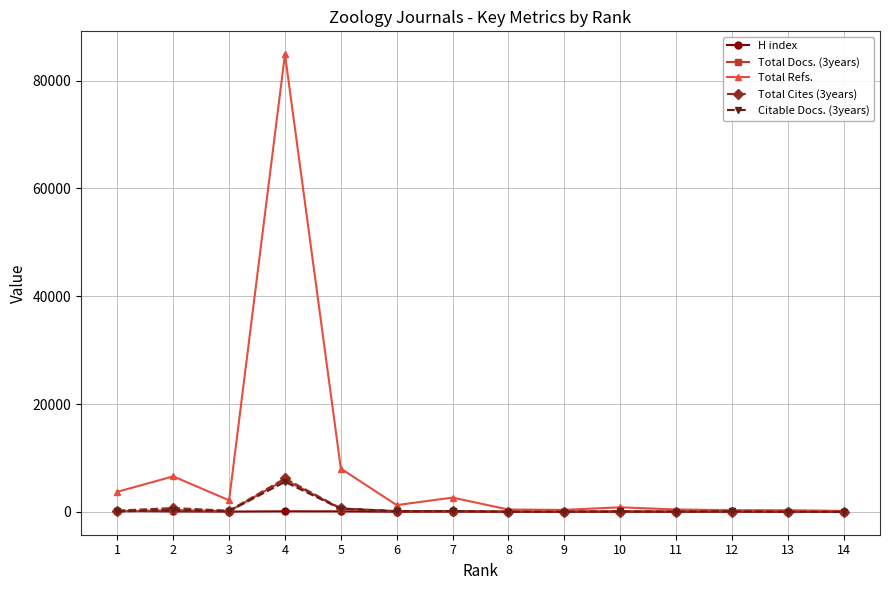

True or false: Total Refs. has more than 2 points higher than both neighbors.

True